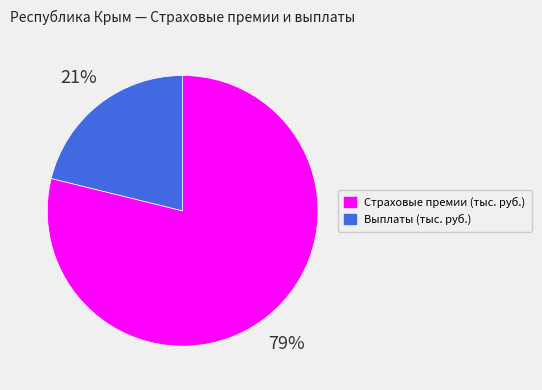

Which category has the smallest portion of the pie?

Выплаты (тыс. руб.)